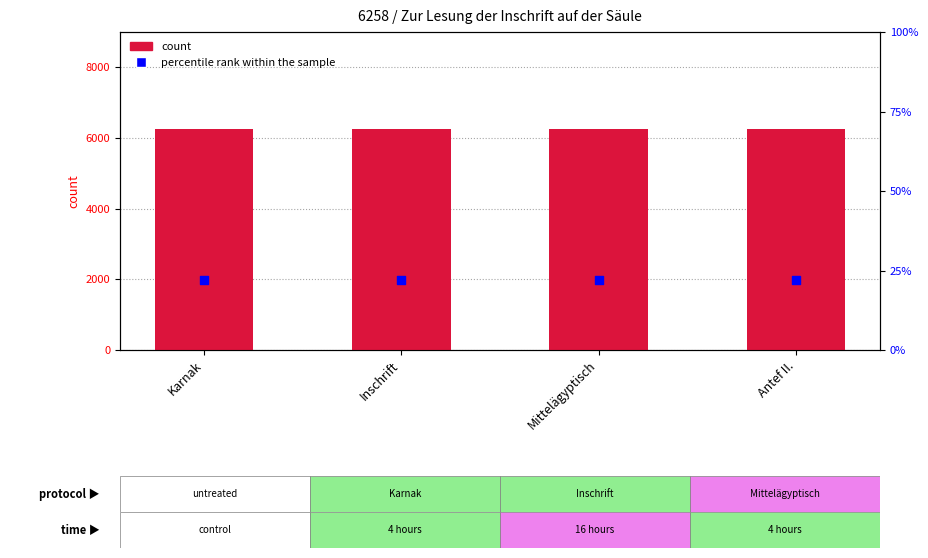

What is the total value across all series at Mittelägyptisch?

6280